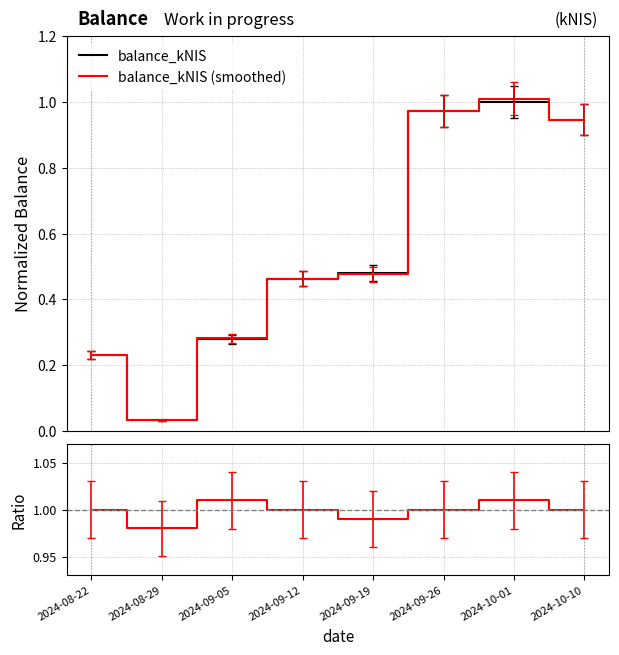

Which series has the largest range (max minus min)?

balance_kNIS (smoothed)